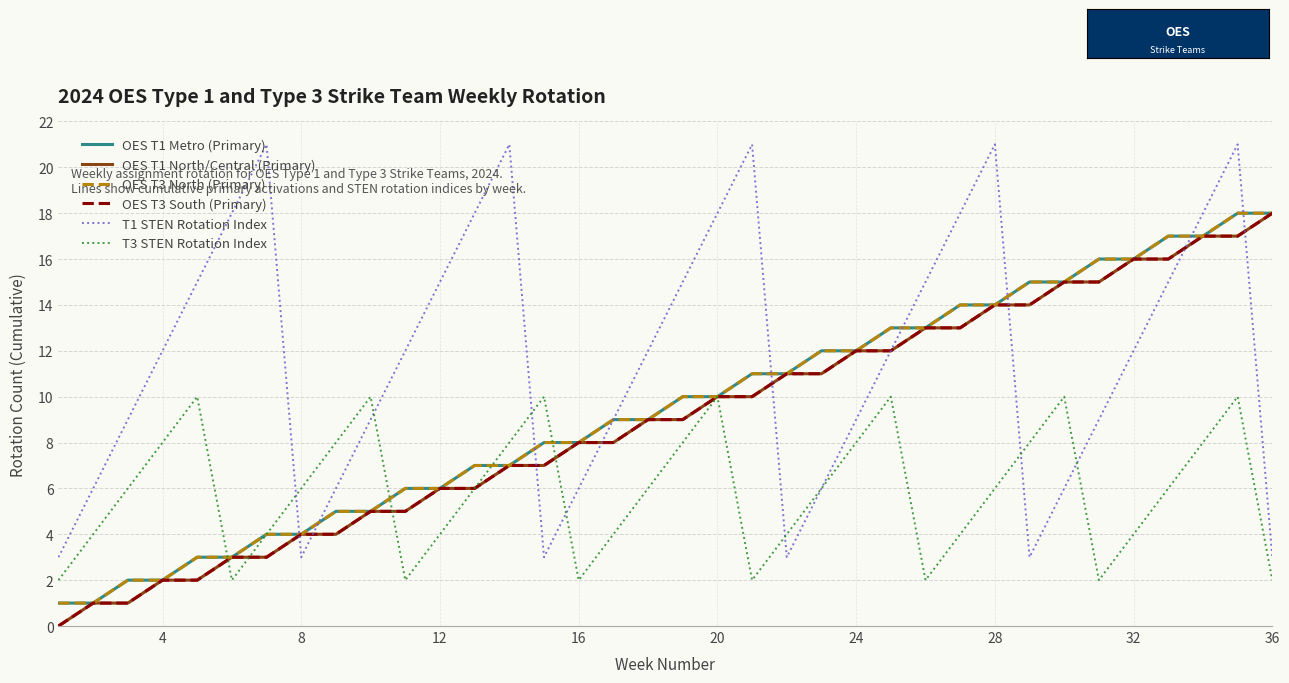

How many interior local peaks does the T1 STEN Rotation Index series have?

5